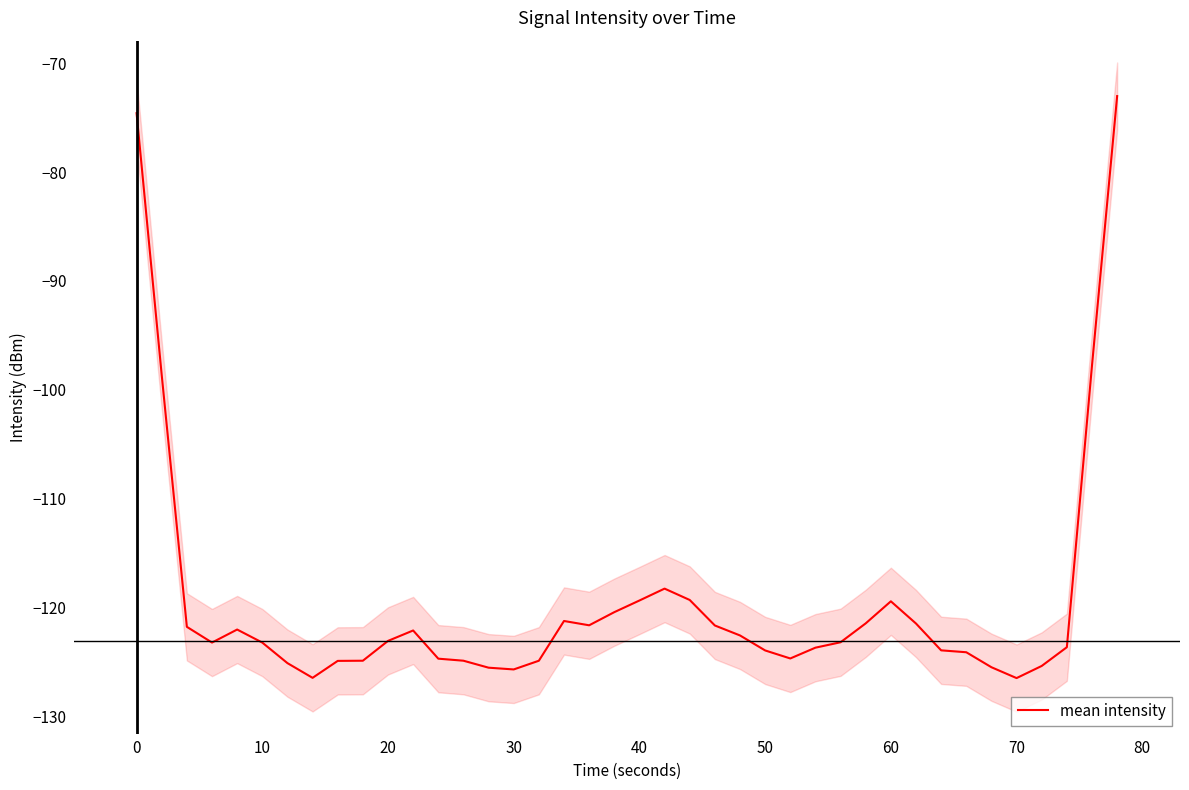

What is the minimum value shown in the chart?

-126.4